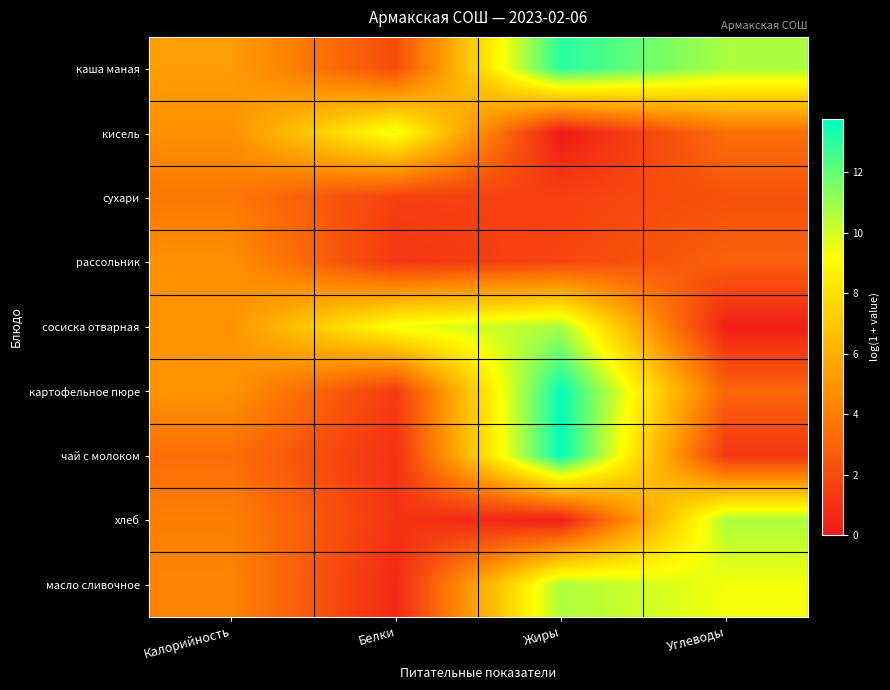

Rank the series by their maximum value, from highest to lowest.

чай с молоком, картофельное пюре, каша маная, масло сливочное, хлеб, сосиска отварная, кисель, рассольник, сухари